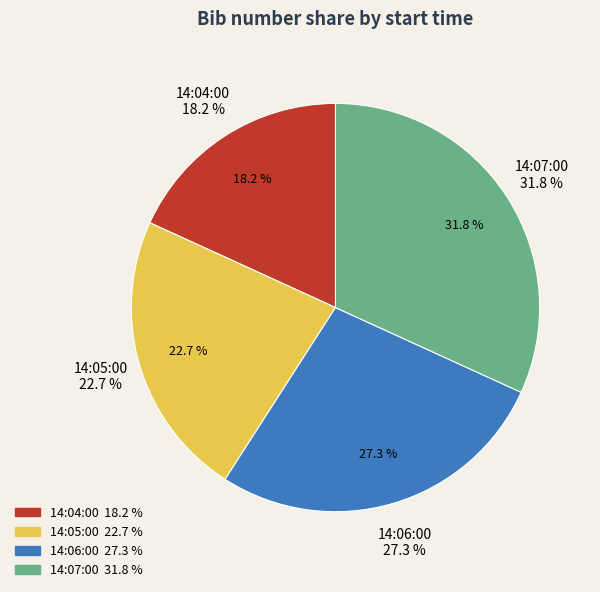

Does 14:04:00 account for over 50% of the chart?

No